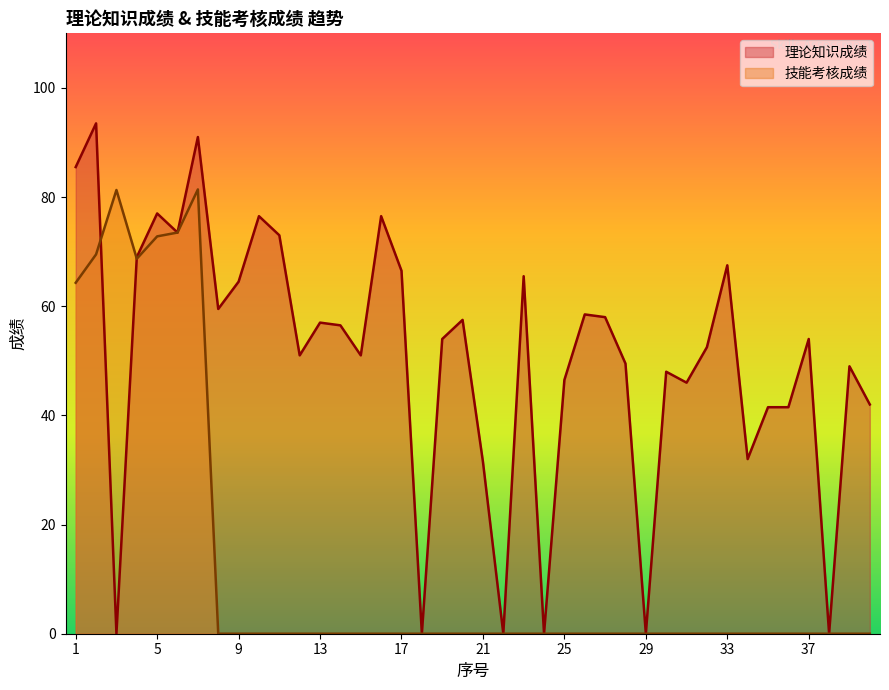

What is the total value across all series at 9?

64.5